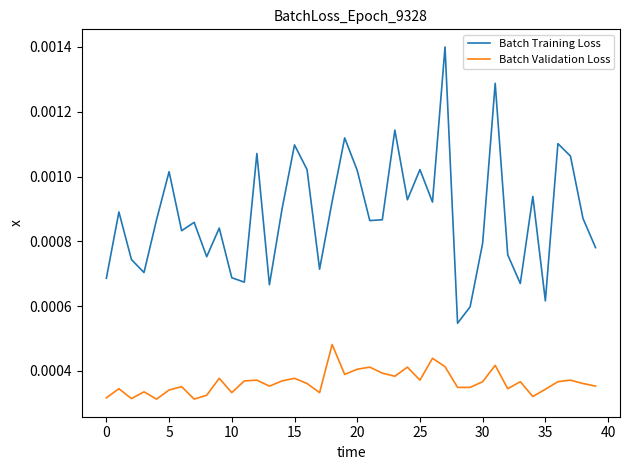

True or false: Batch Validation Loss and Batch Training Loss cross at least once.

False